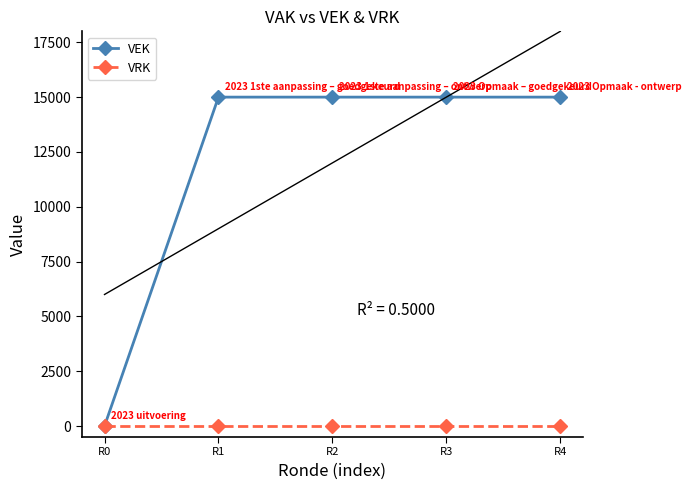

Rank the categories by VEK value from highest to lowest.

R1, R2, R3, R4, R0